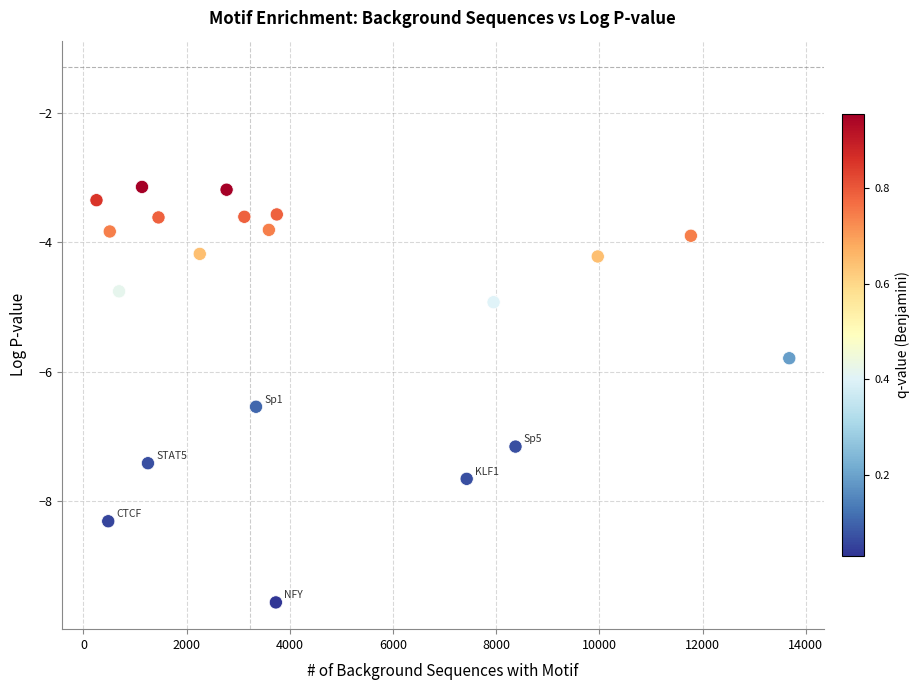

What is the range of Y values (max minus min)?

6.4